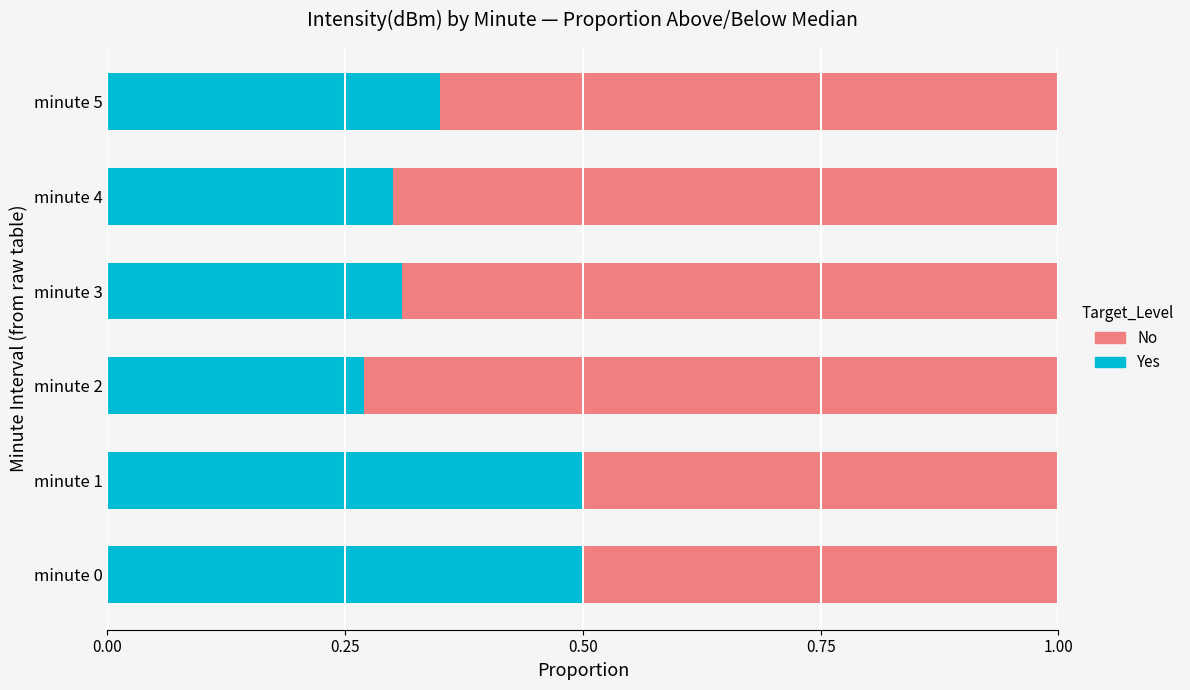

What is the sum of all Yes values?

2.2